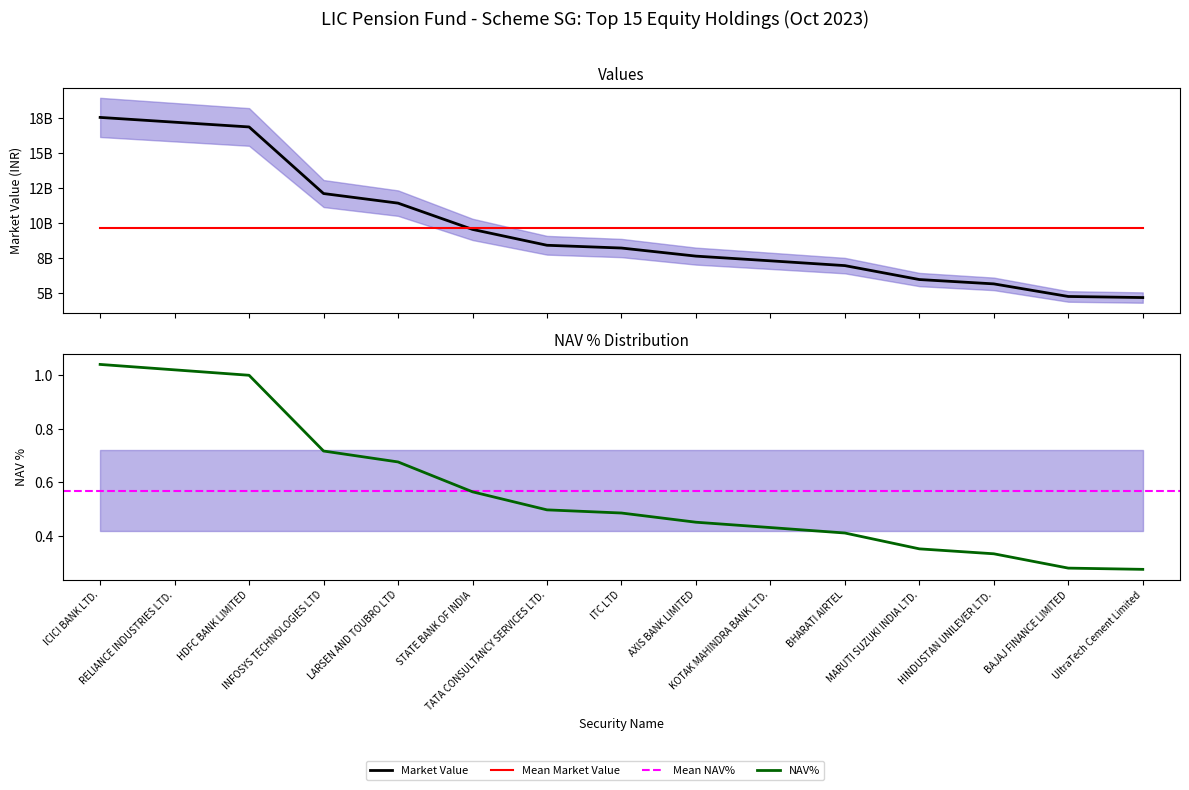

What is the difference between the maximum and minimum values in the NAV% series?

0.8